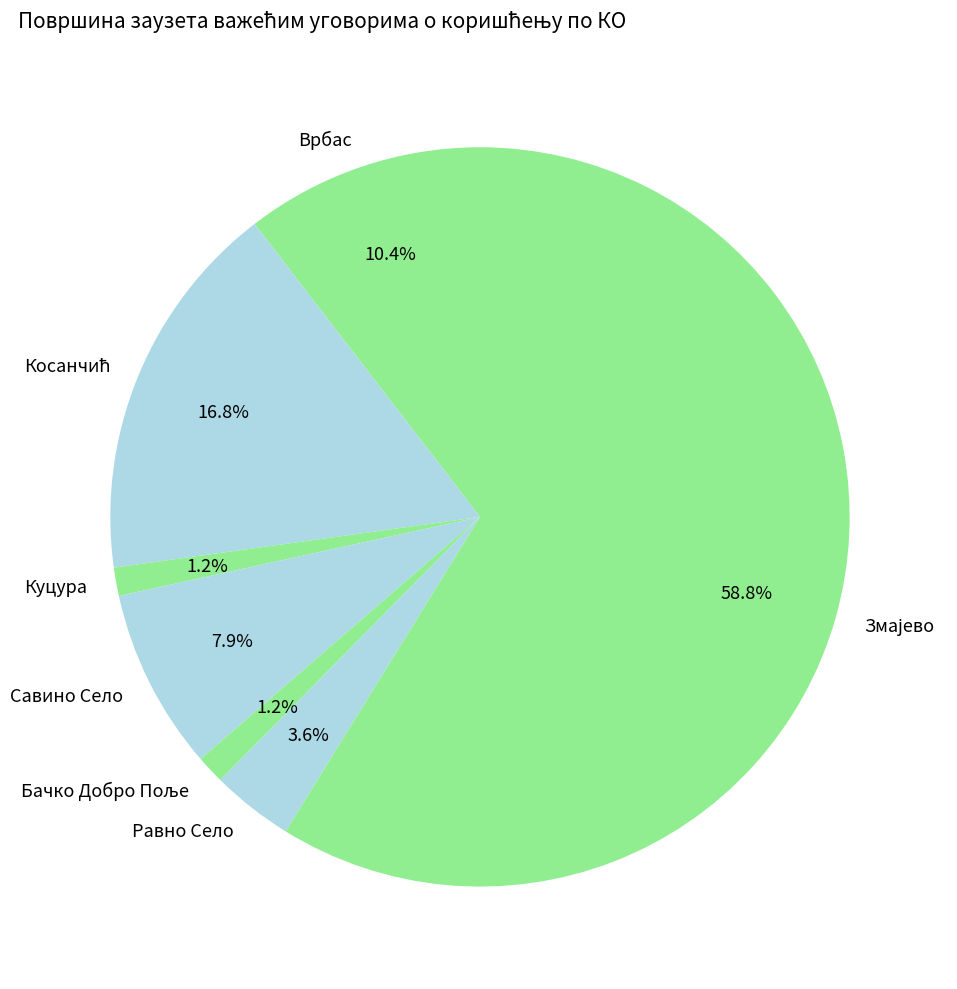

Is there a majority slice in this chart?

Yes